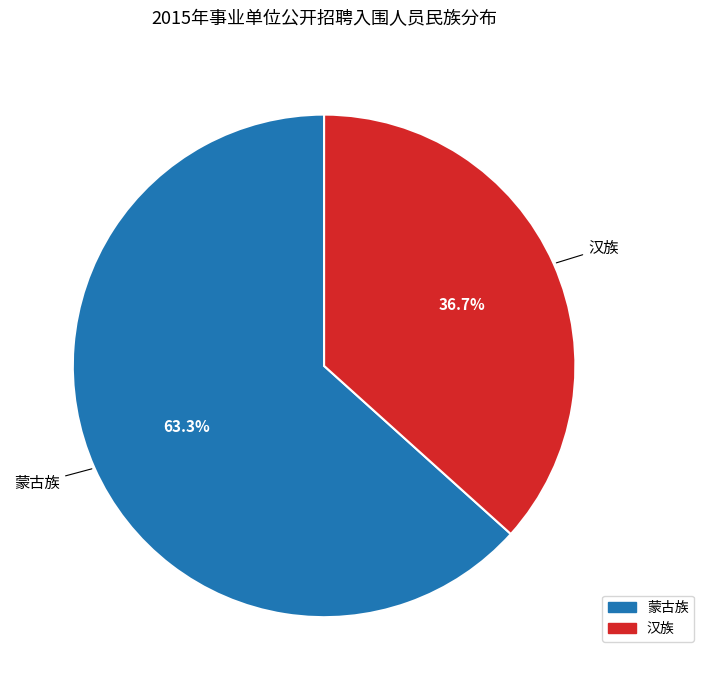

Between 汉族 and 蒙古族, which is larger?

蒙古族